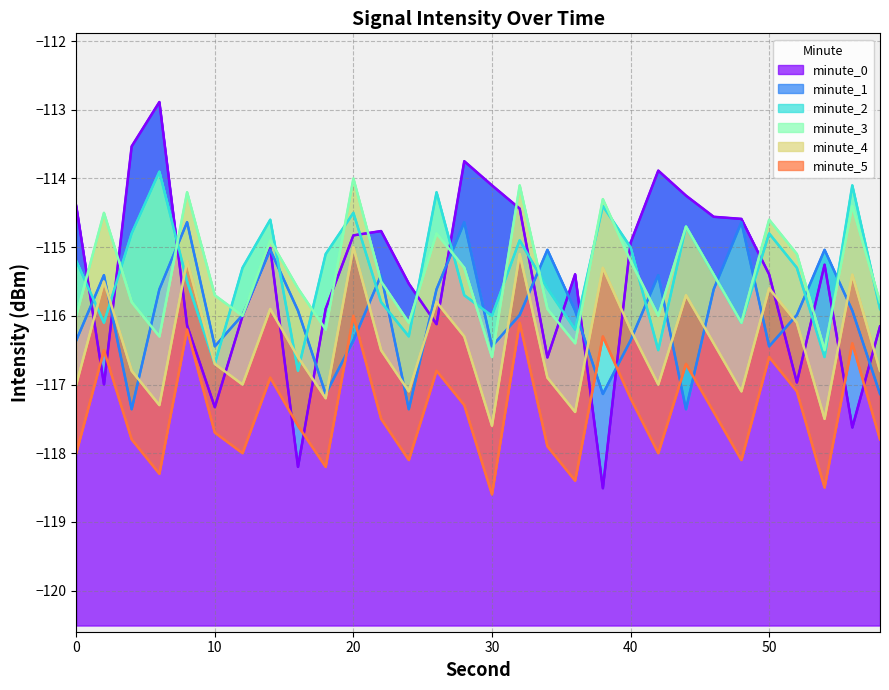

What is the total value across all series at 29?

-699.6